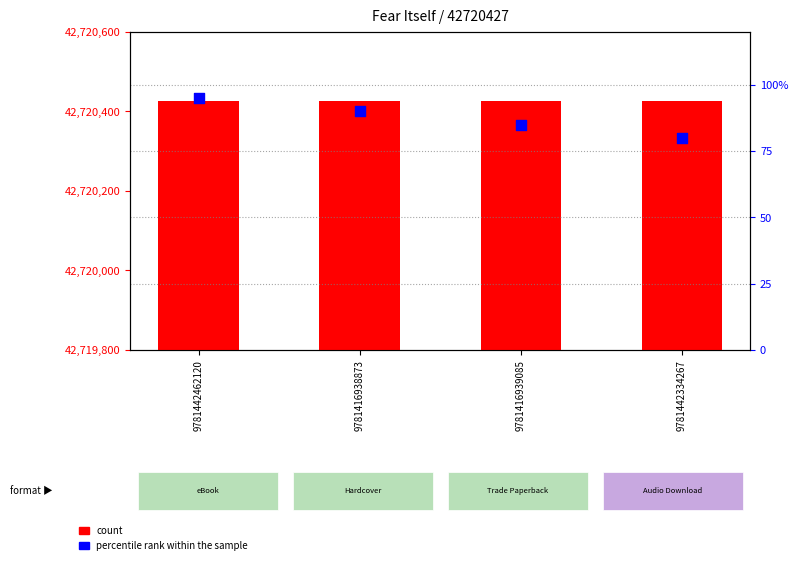

Is the value of count at 9781416939085 greater than the value of percentile rank within the sample at 9781416938873?

Yes